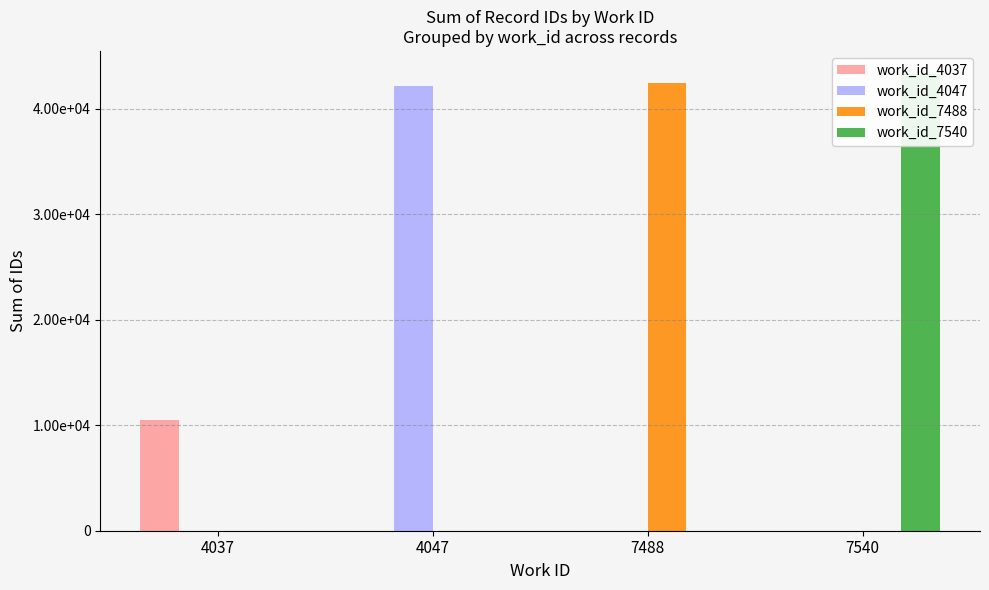

Count the number of data series in this chart.

4